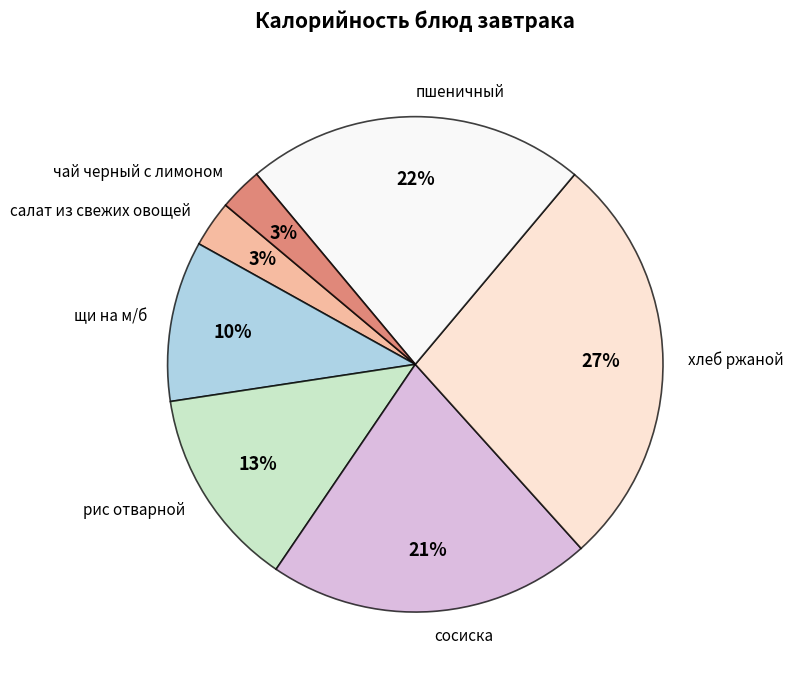

How many segments does this pie chart have?

7